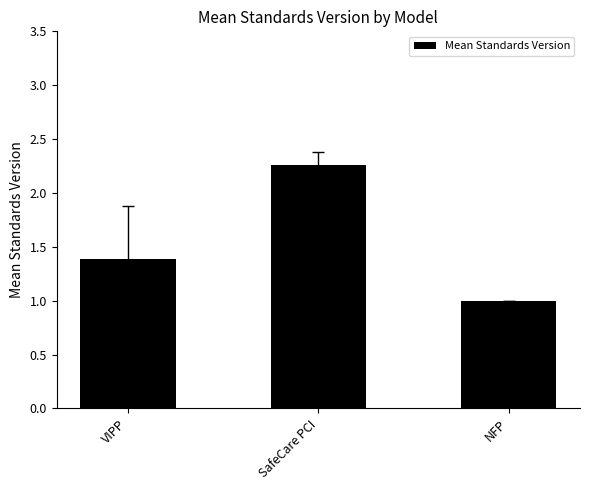

What is the label of the 3rd bar from the left?

NFP